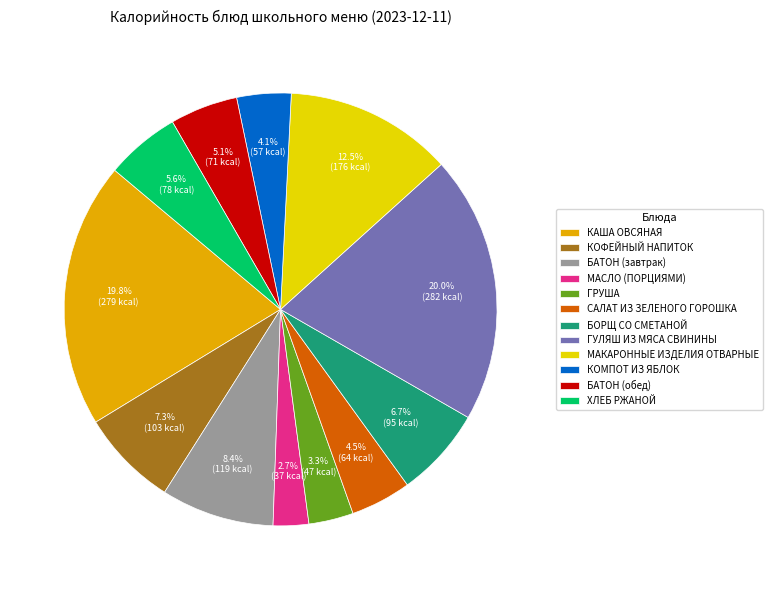

Which category has the smallest portion of the pie?

МАСЛО (ПОРЦИЯМИ)